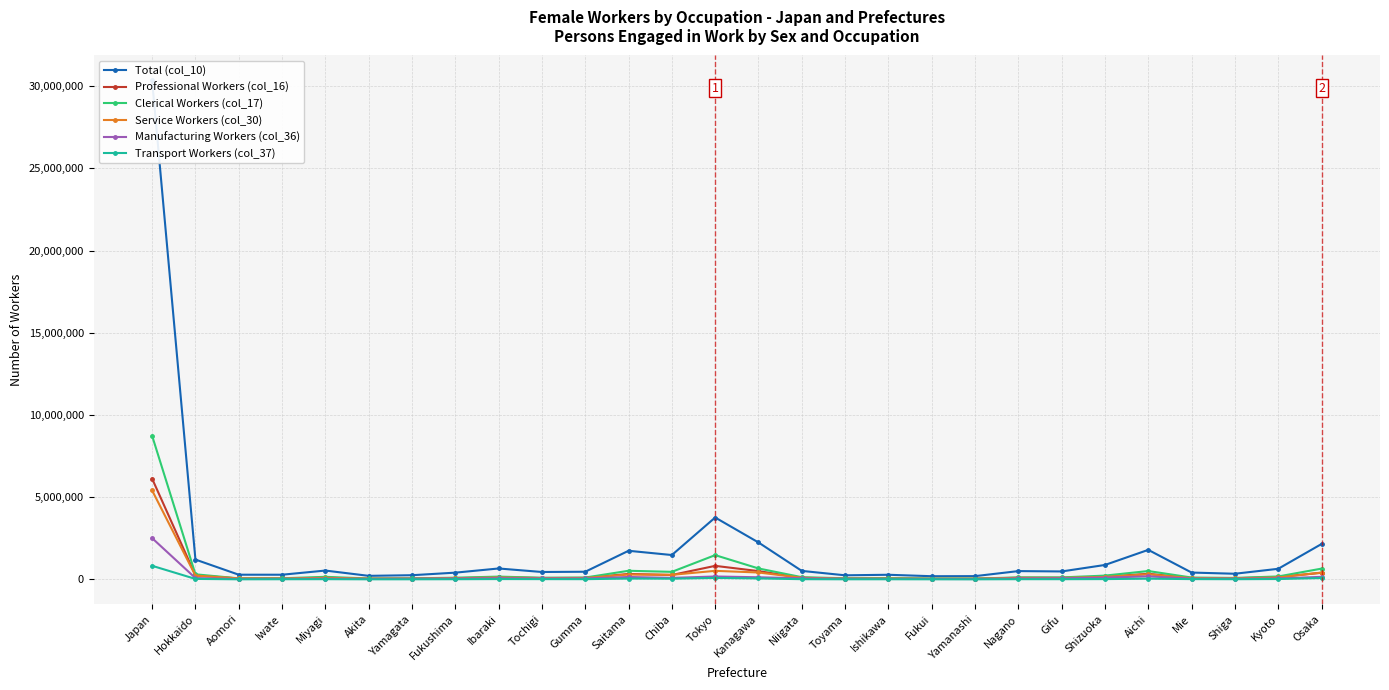

Between Miyagi and Japan, which is larger?

Japan